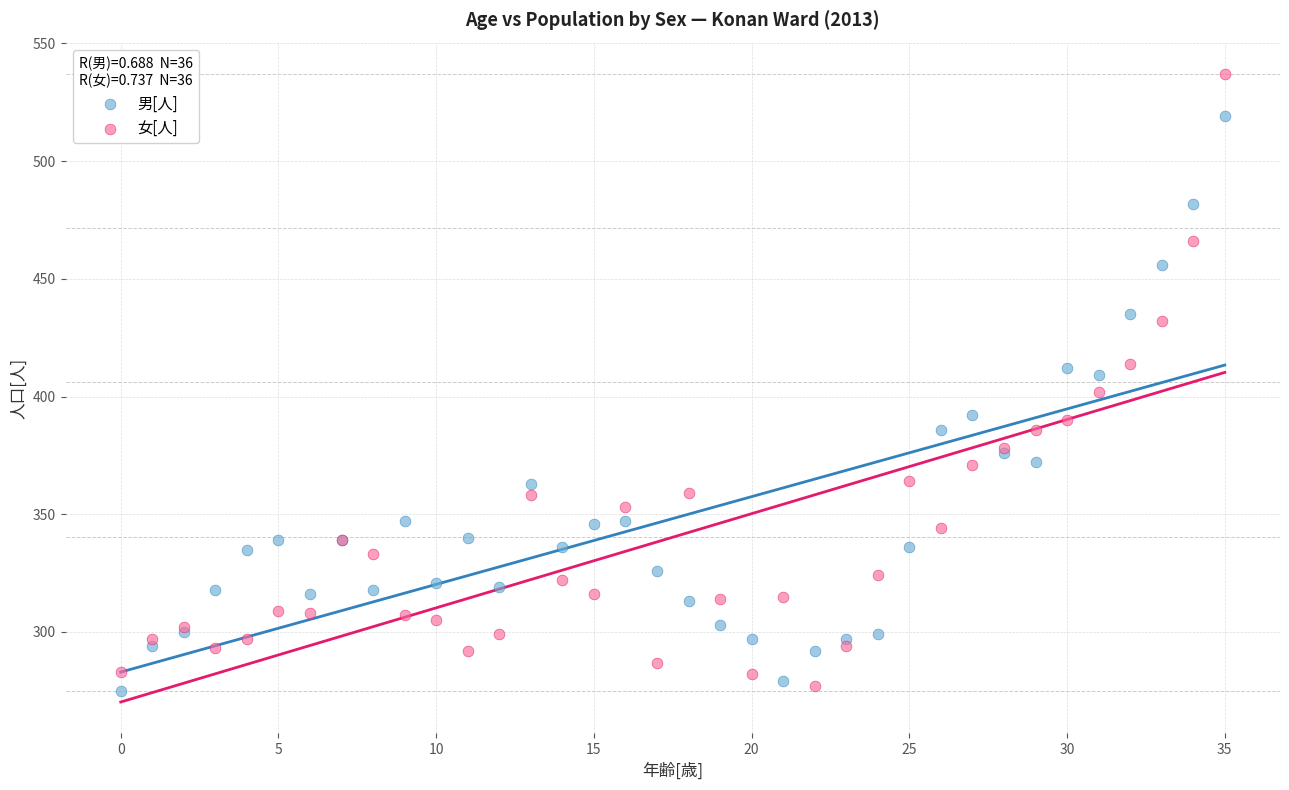

Which series has the widest spread of Y values?

女[人]